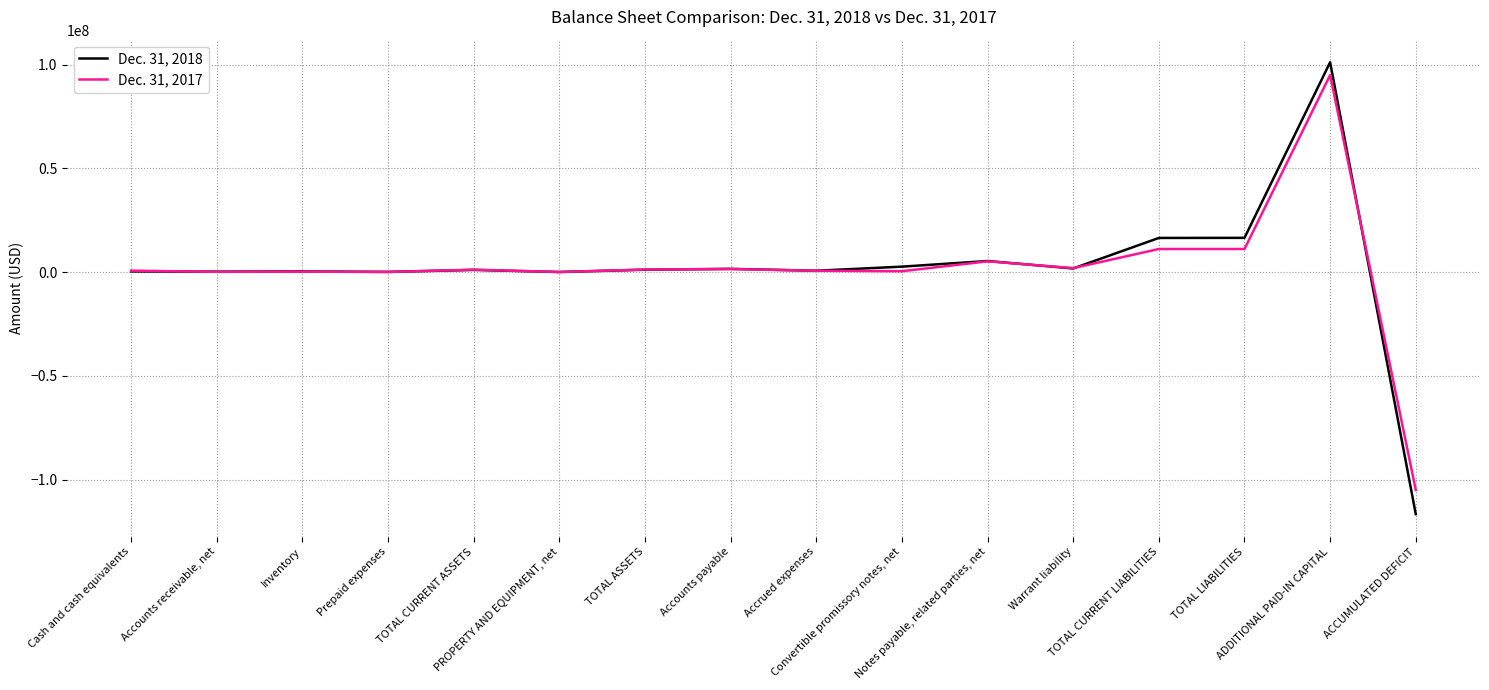

What is the greatest value displayed?

101153882